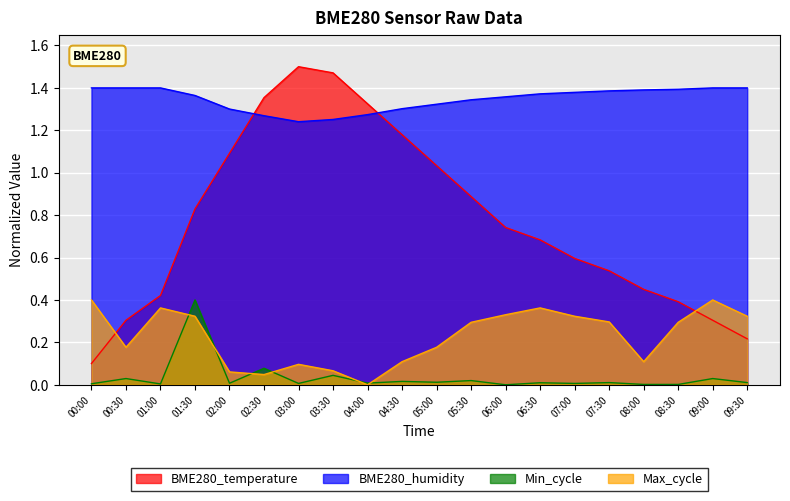

What is the difference between the highest and lowest values at 04:30?

1.3